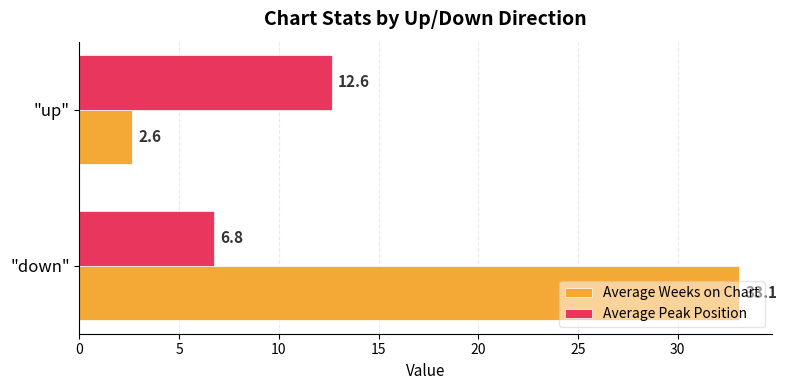

List the series in order of their overall mean, highest first.

Average Weeks on Chart, Average Peak Position